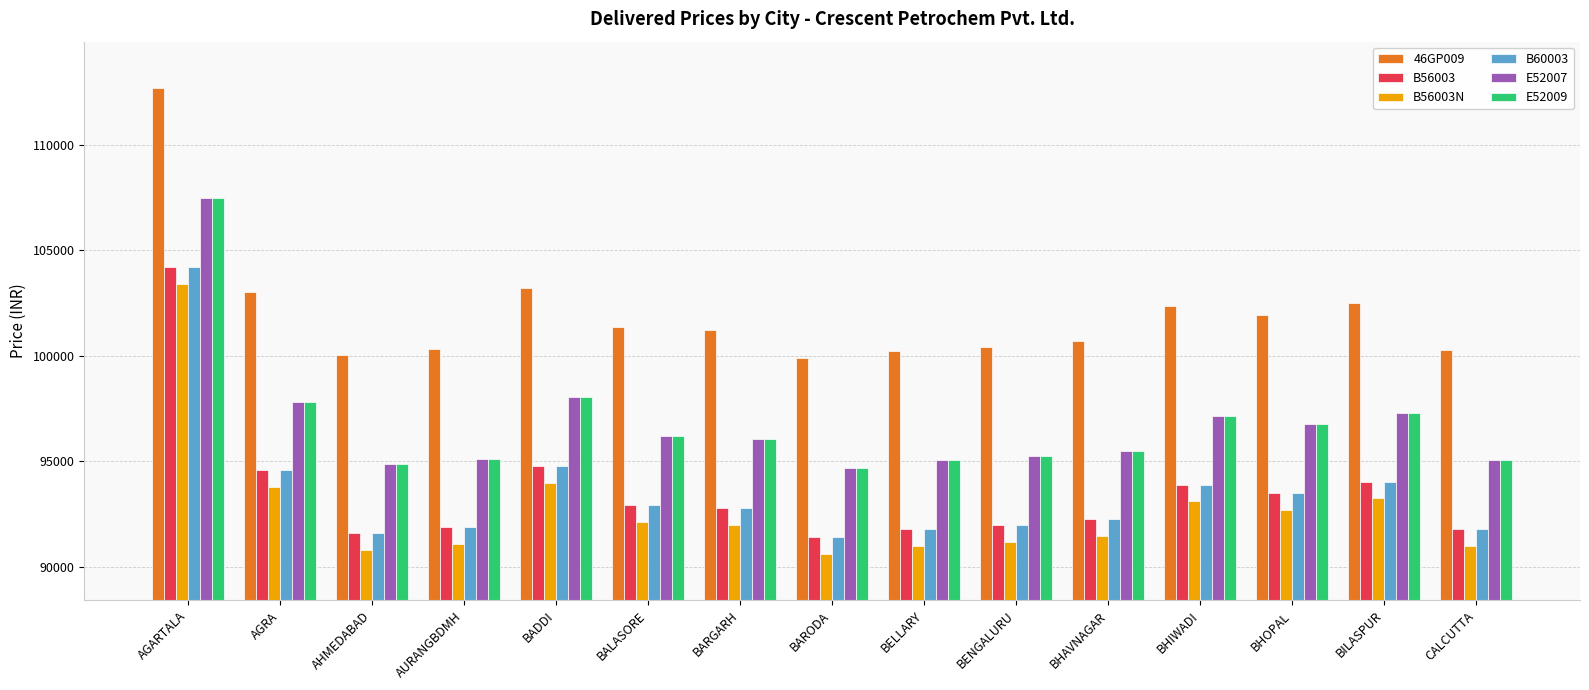

What is the minimum value for B60003?

91416